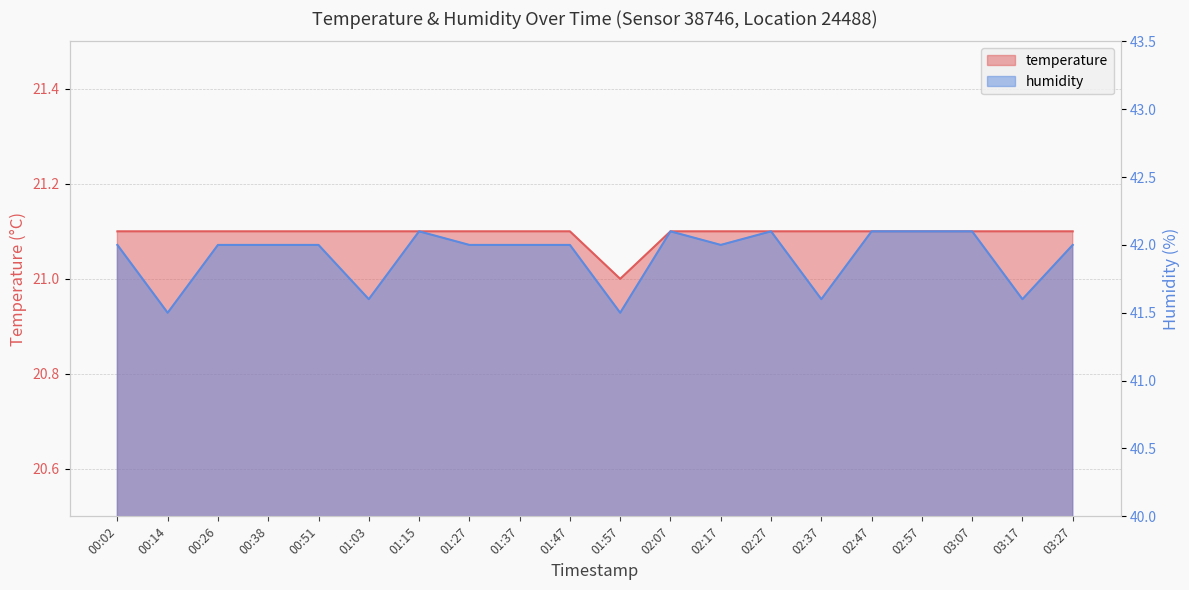

Rank the series by their maximum value, from highest to lowest.

humidity, temperature